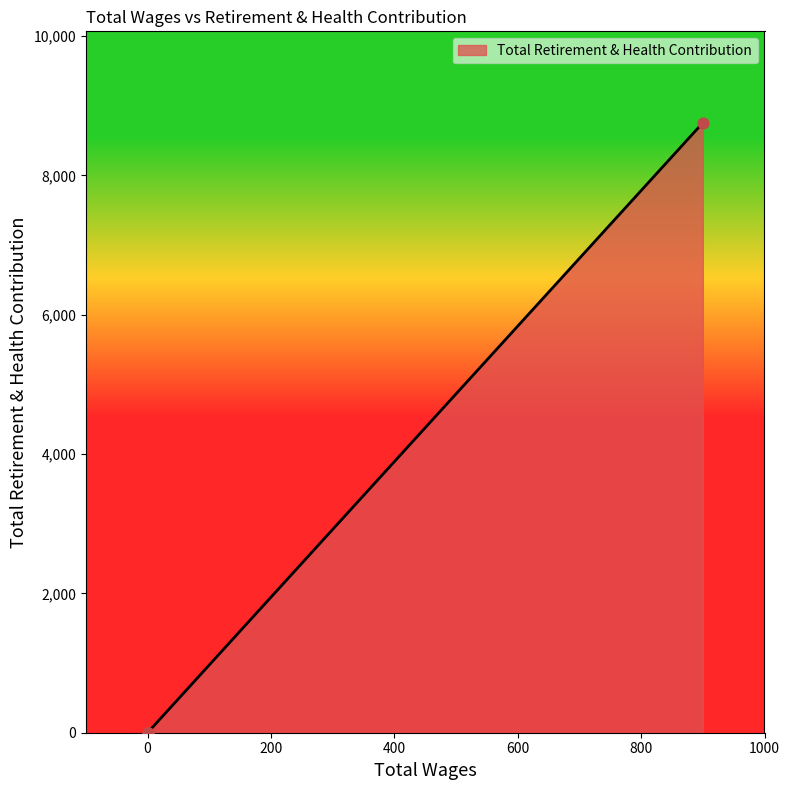

Between 900.0 and 0.0, which is larger?

900.0